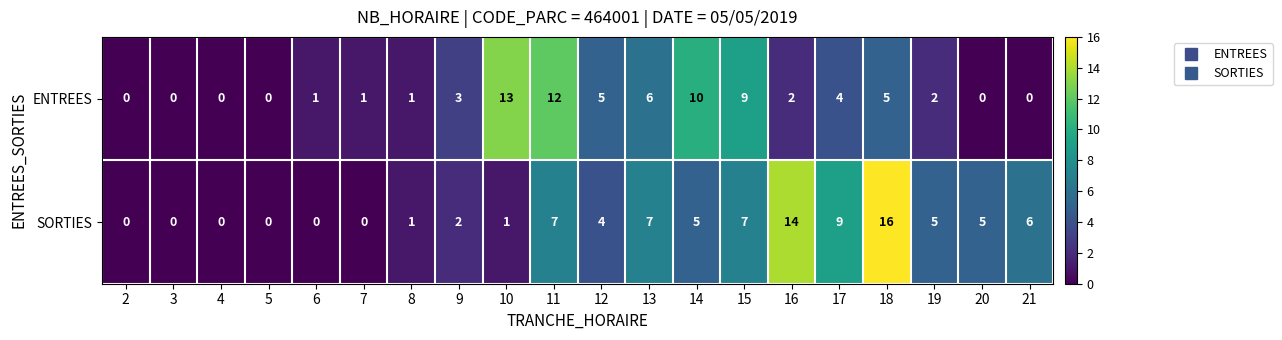

At which label is ENTREES closest to 6?

13